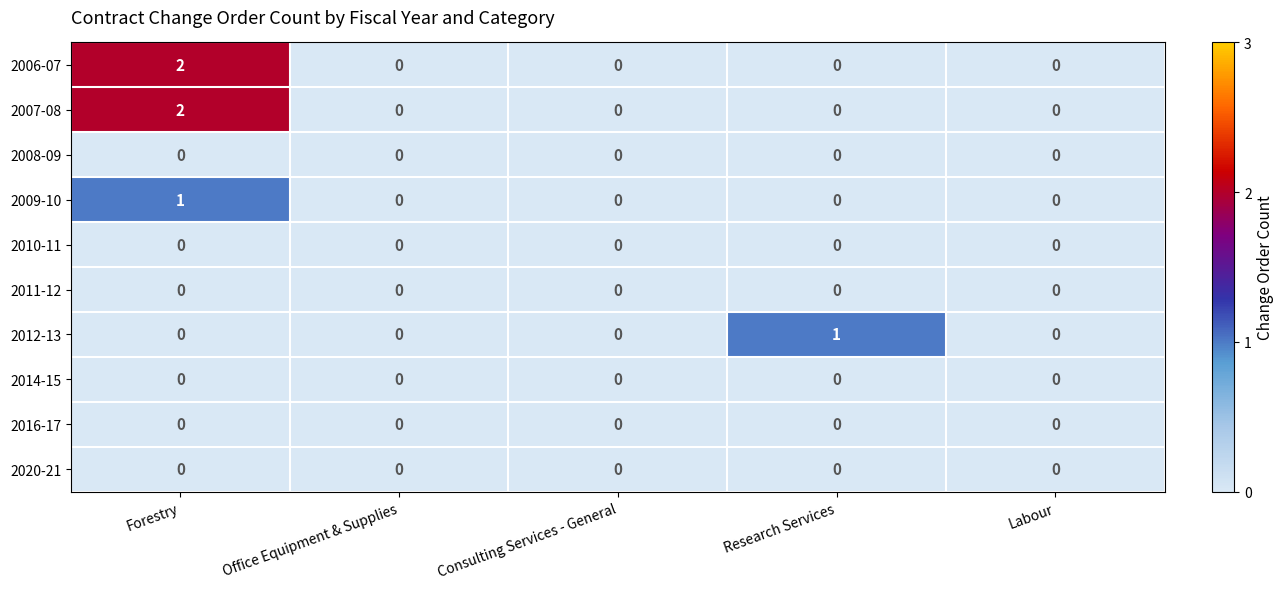

Which series changed the most between Consulting Services - General and Research Services?

2012-13